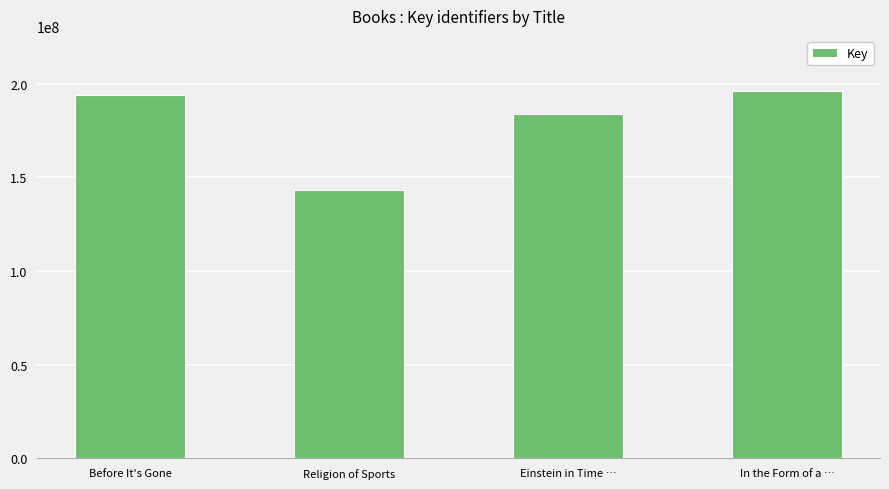

Is it true that the value at Before It's Gone is 345738657?

False